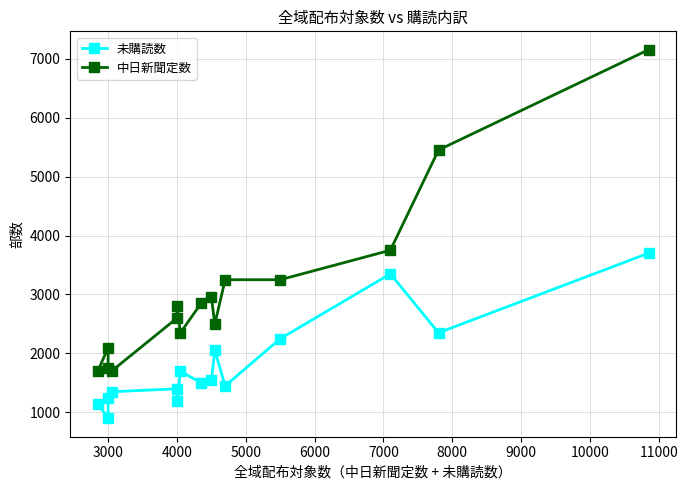

Rank the series by their average value, from lowest to highest.

未購読数, 中日新聞定数